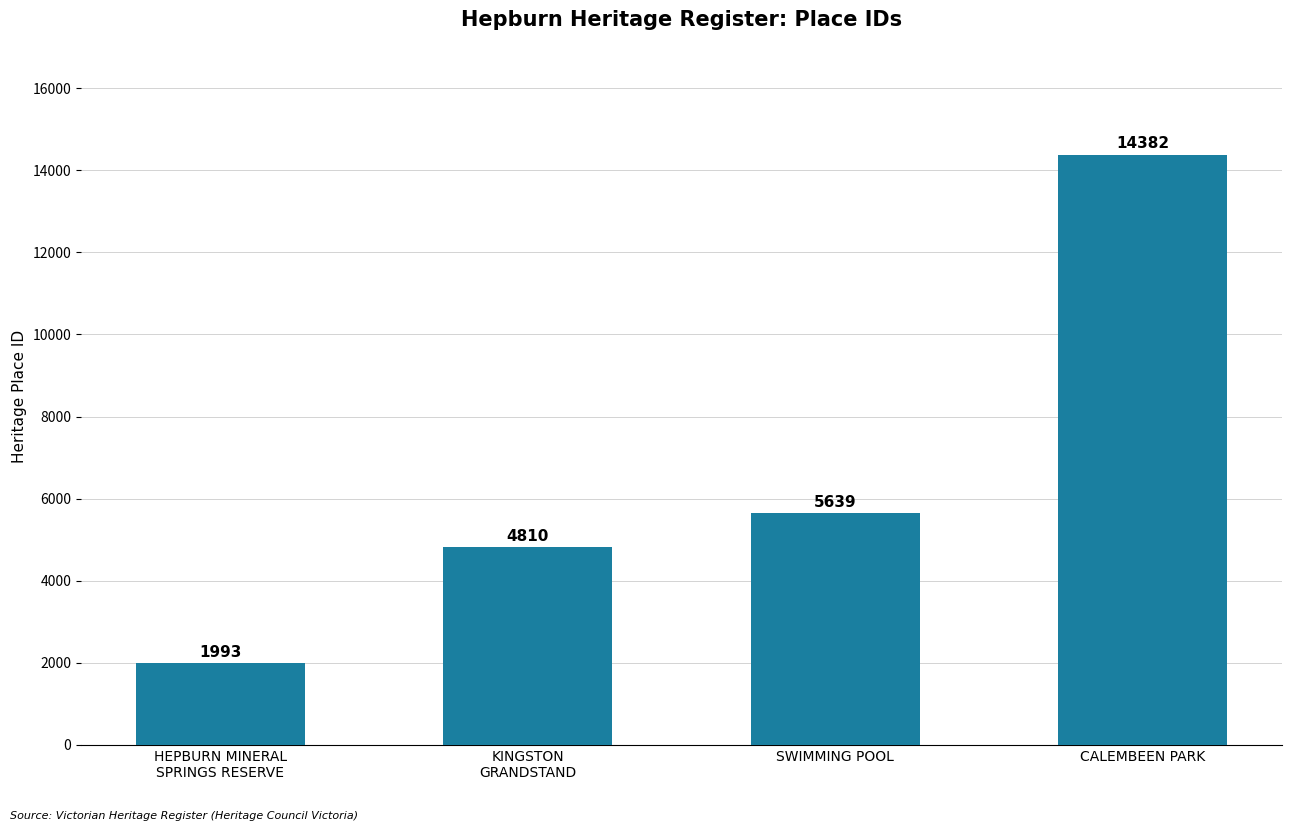

What is the change in value from HEPBURN MINERAL
SPRINGS RESERVE to KINGSTON
GRANDSTAND?

+2817